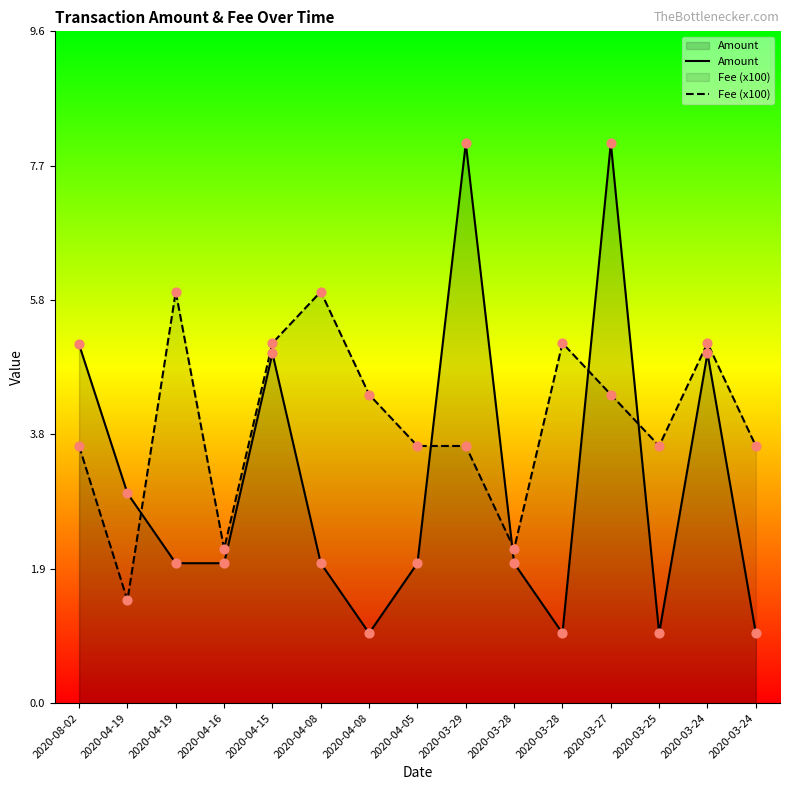

Which series contains the lowest Y value?

Amount